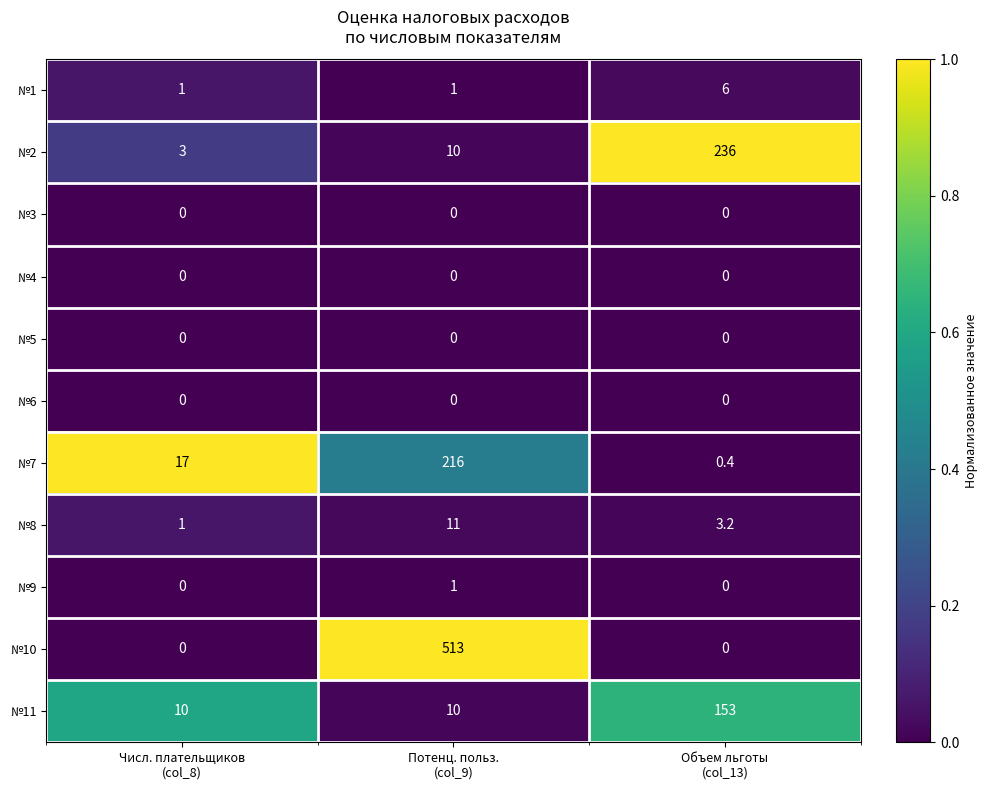

Count the number of categories in the chart.

3